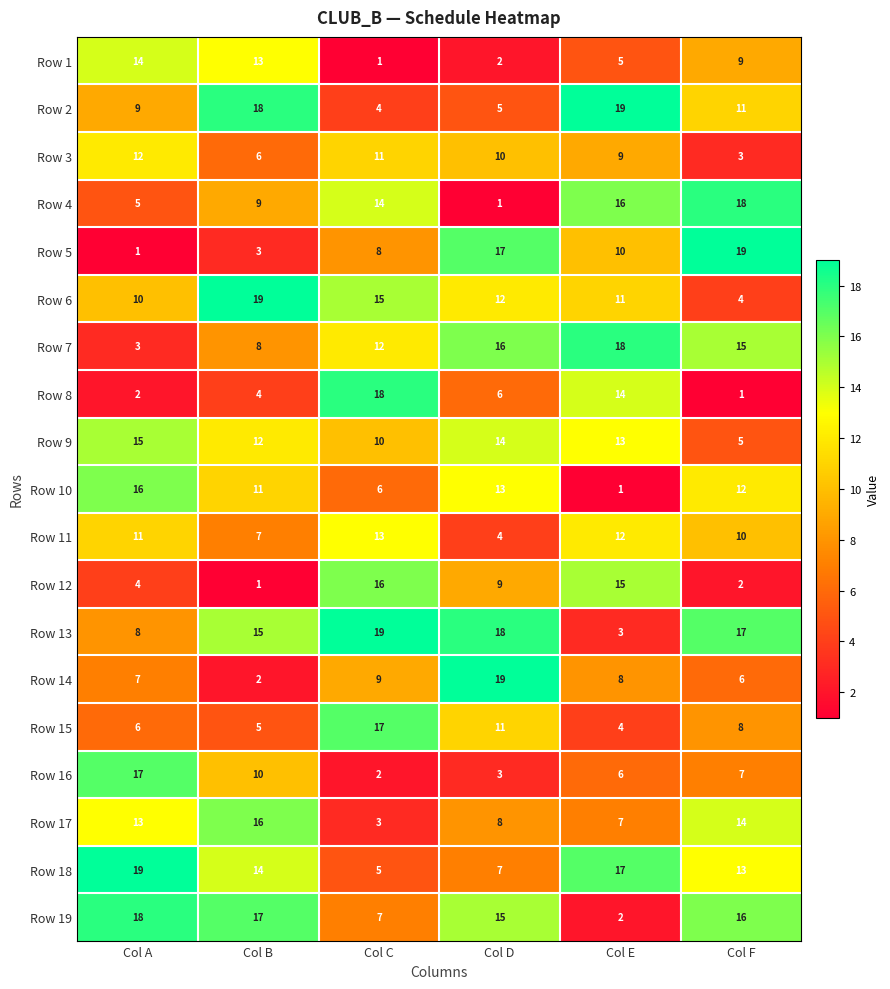

What is the lowest value of the Row 6 series?

4